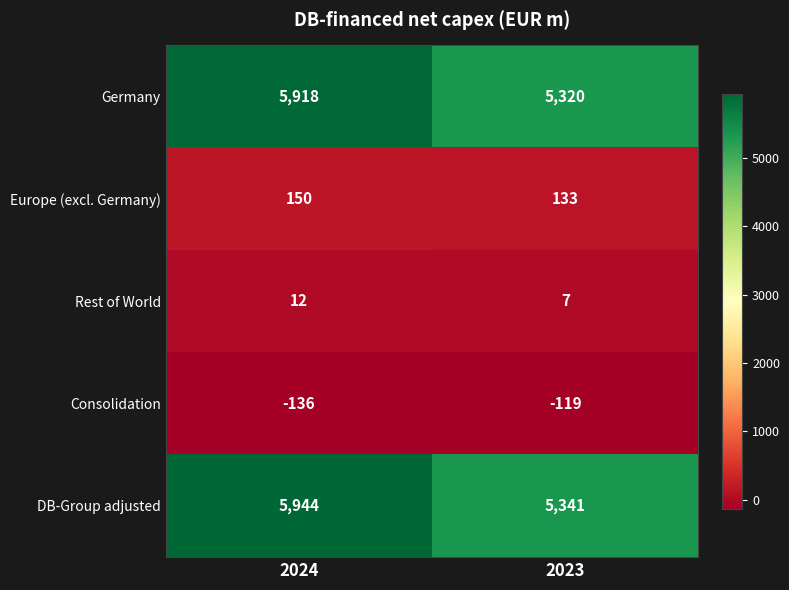

Which series has the widest spread of values?

DB-Group adjusted